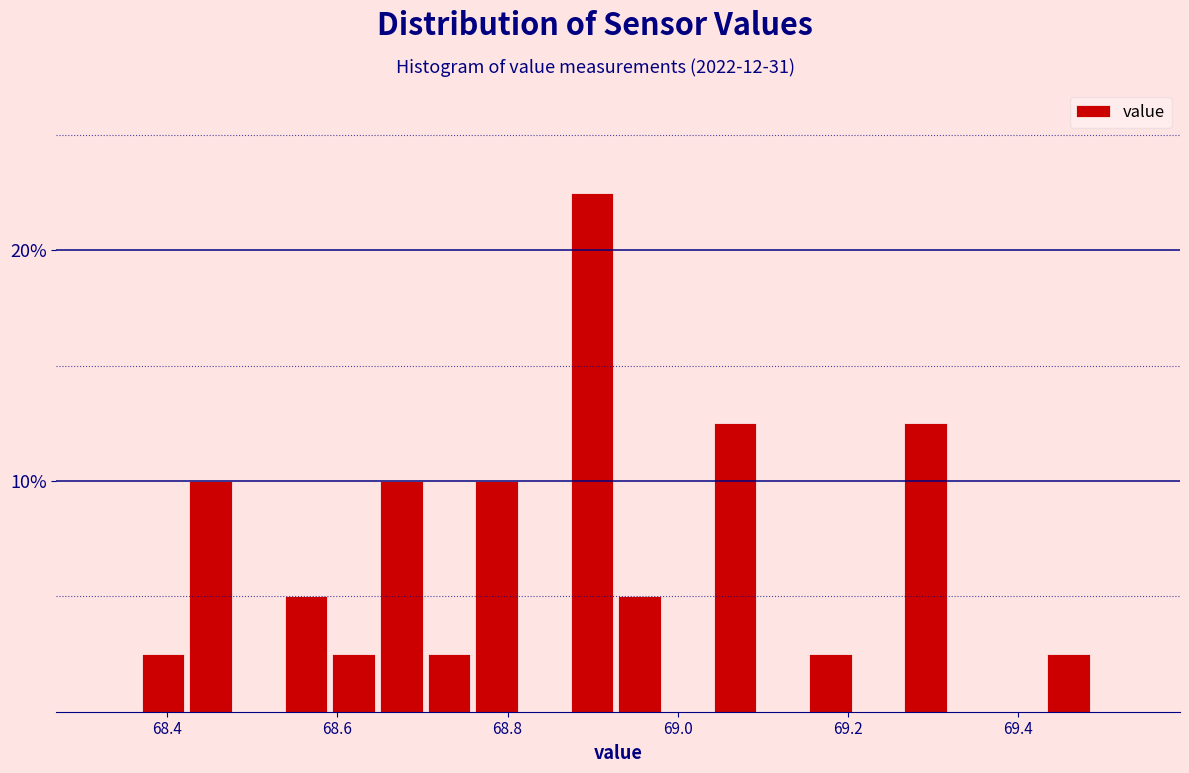

Around what value on the x-axis is the tallest bar? Give the approximate position of its centre, as read against the axis.

68.90